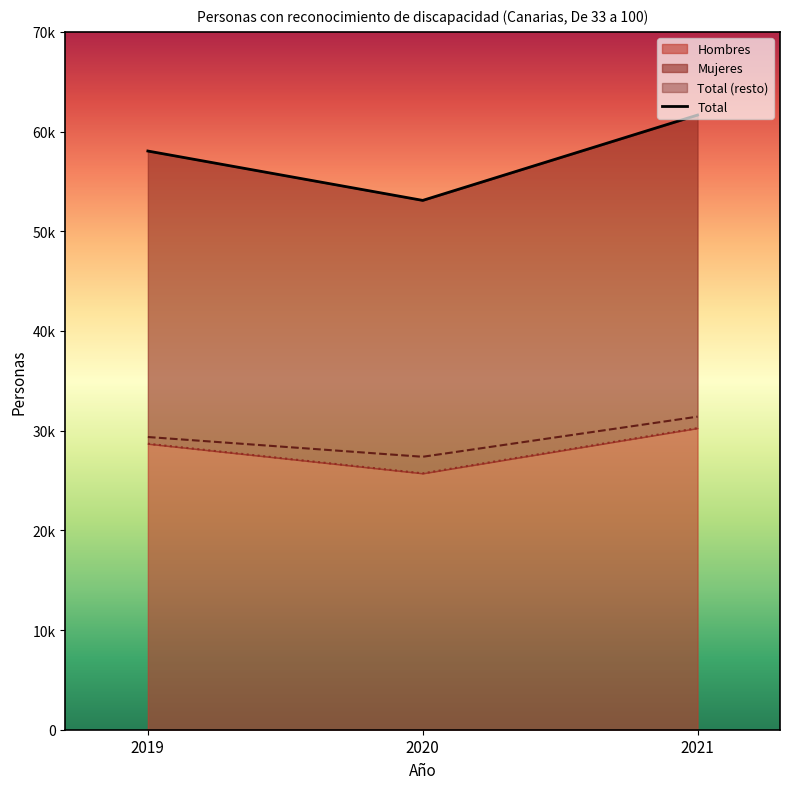

Rank the series by their maximum value, from lowest to highest.

Hombres, Mujeres, Total